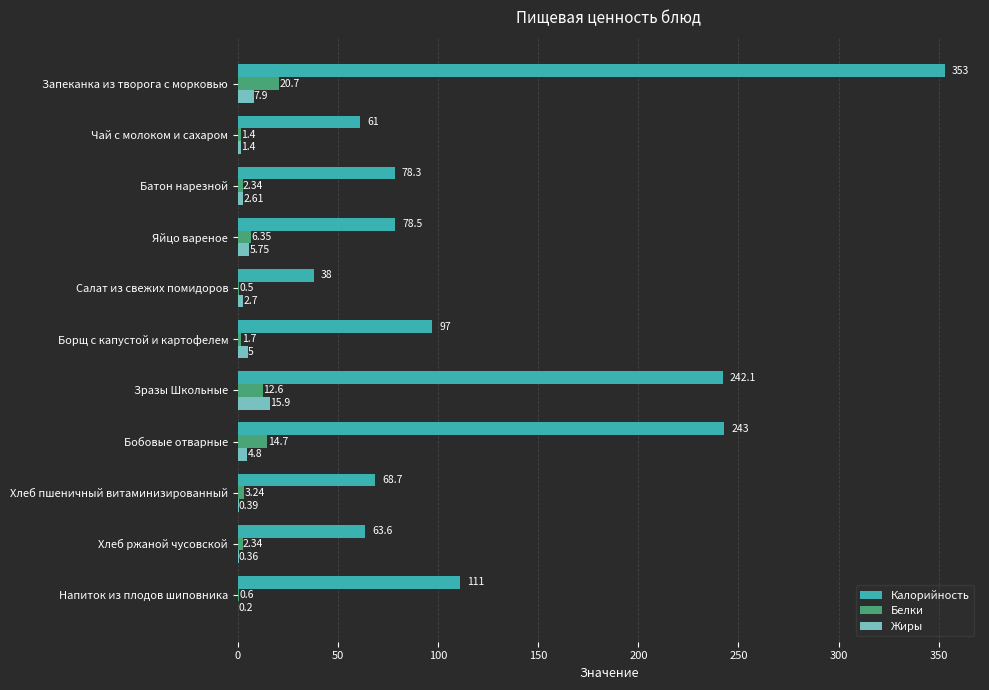

Where is Жиры nearest to the value 8?

Запеканка из творога с морковью